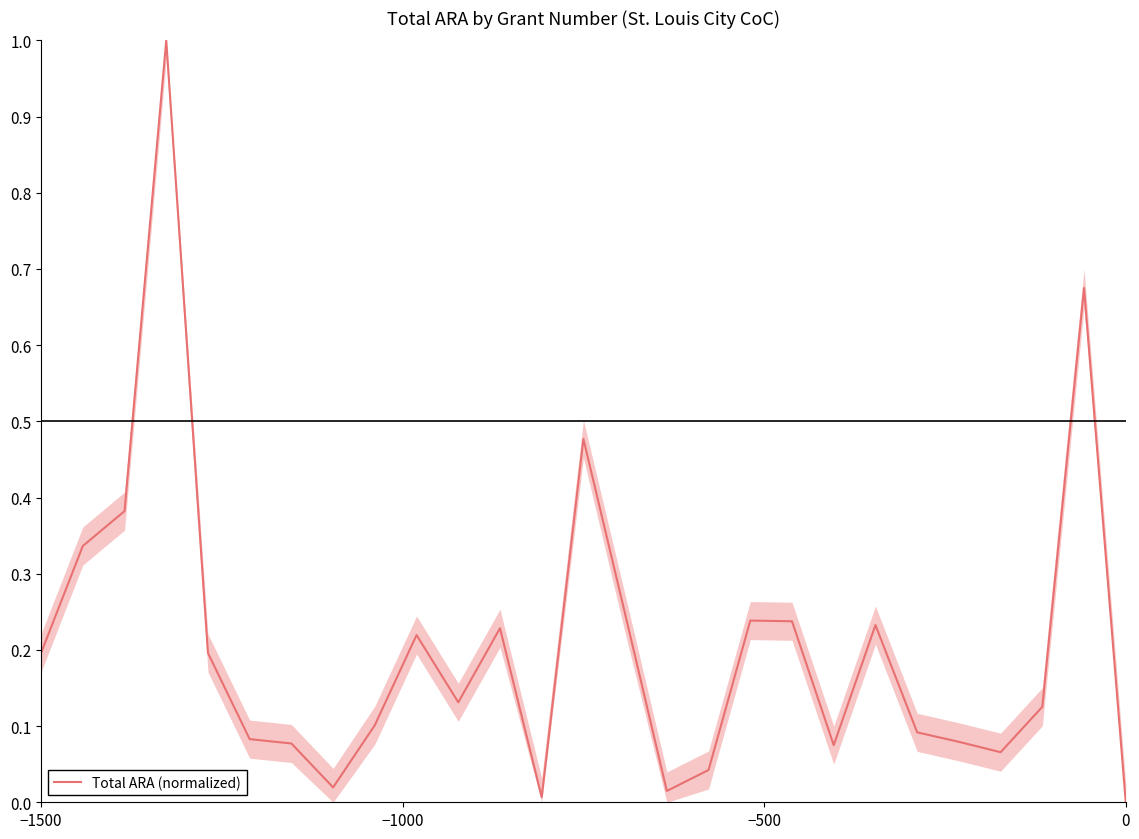

What is the greatest value displayed?

1.0